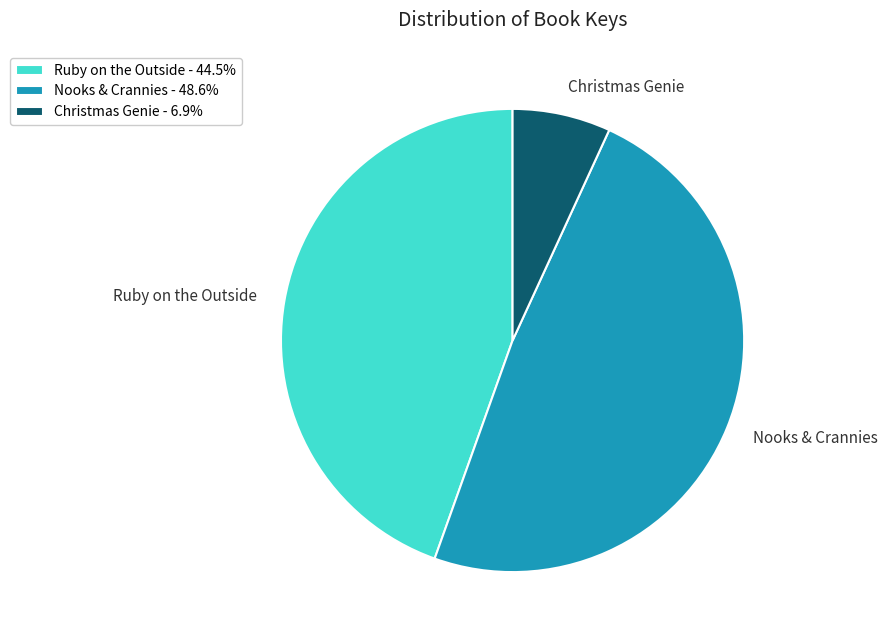

Is the sum of Nooks & Crannies - 48.6% and Ruby on the Outside - 44.5% greater than half?

Yes